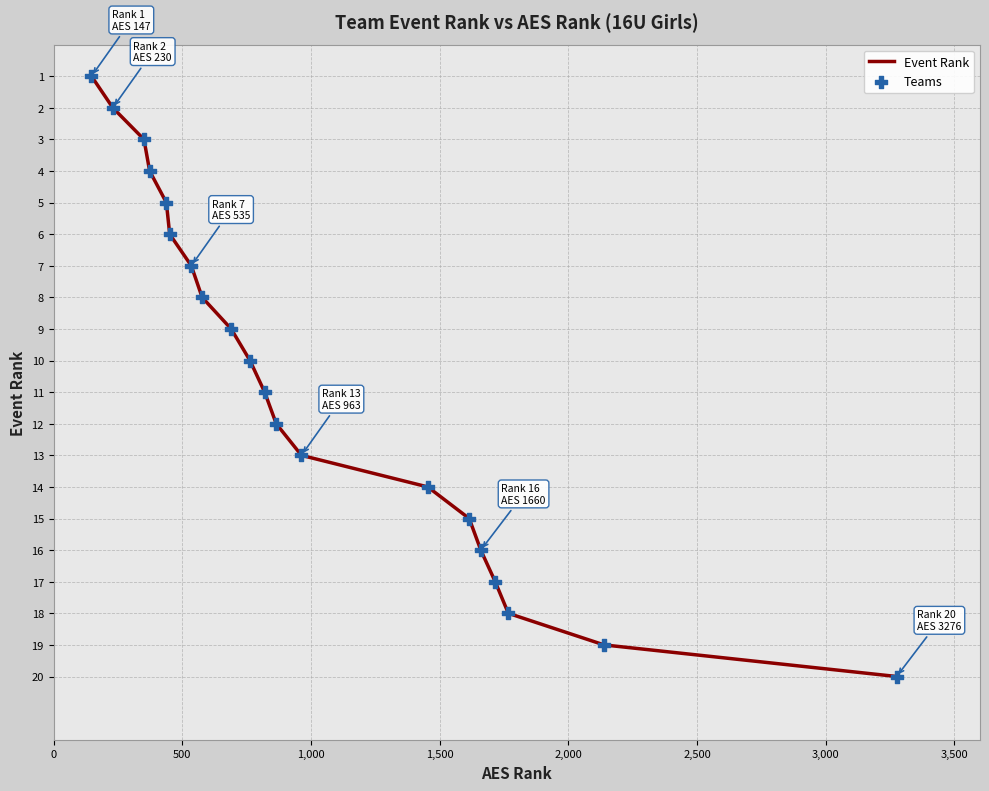

What is the difference between the maximum and minimum values?

19